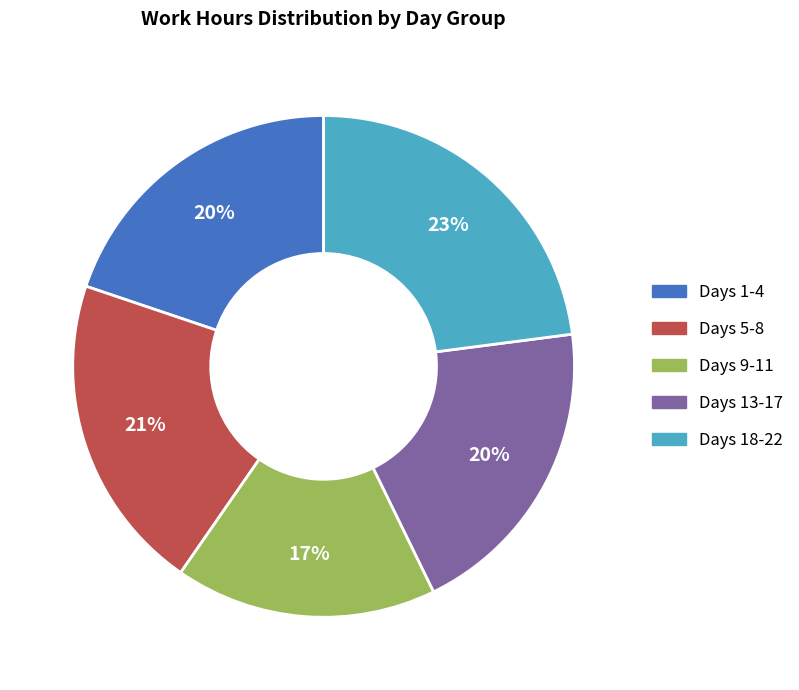

Combined, do Days 5-8 and Days 1-4 account for over 50%?

No